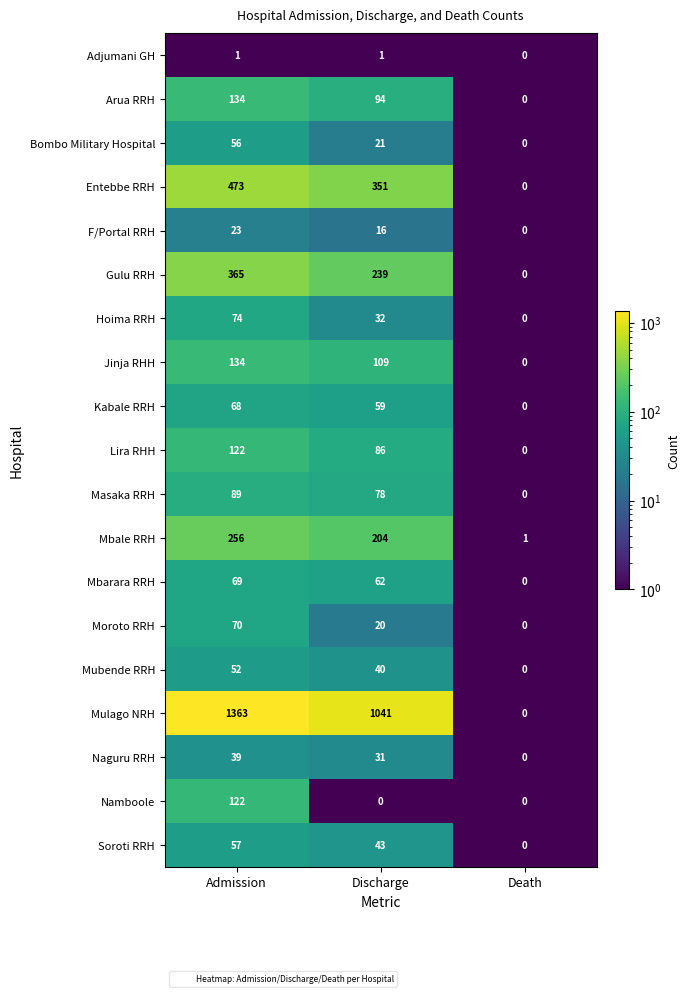

Is it true that Hoima RRH equals 22 at Admission?

False